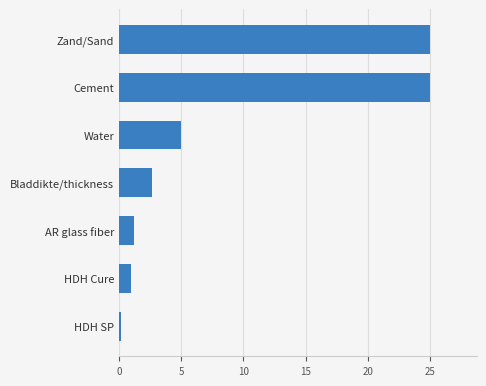

At which label is the value closest to 12?

Water